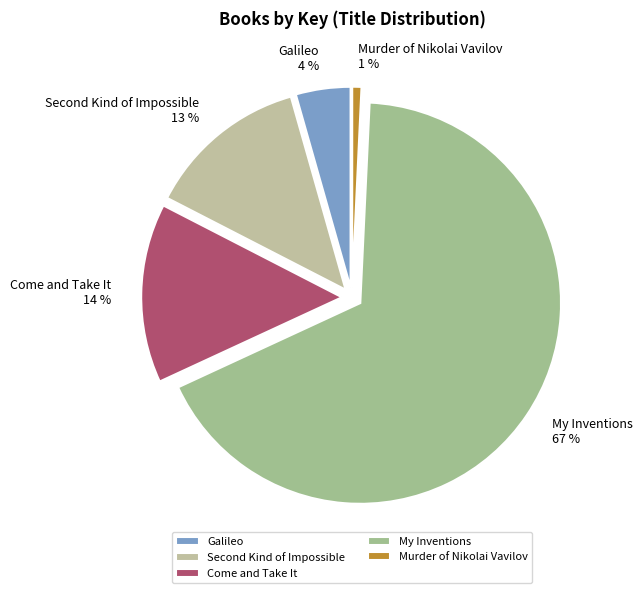

Is there any slice that represents more than half of the pie?

Yes